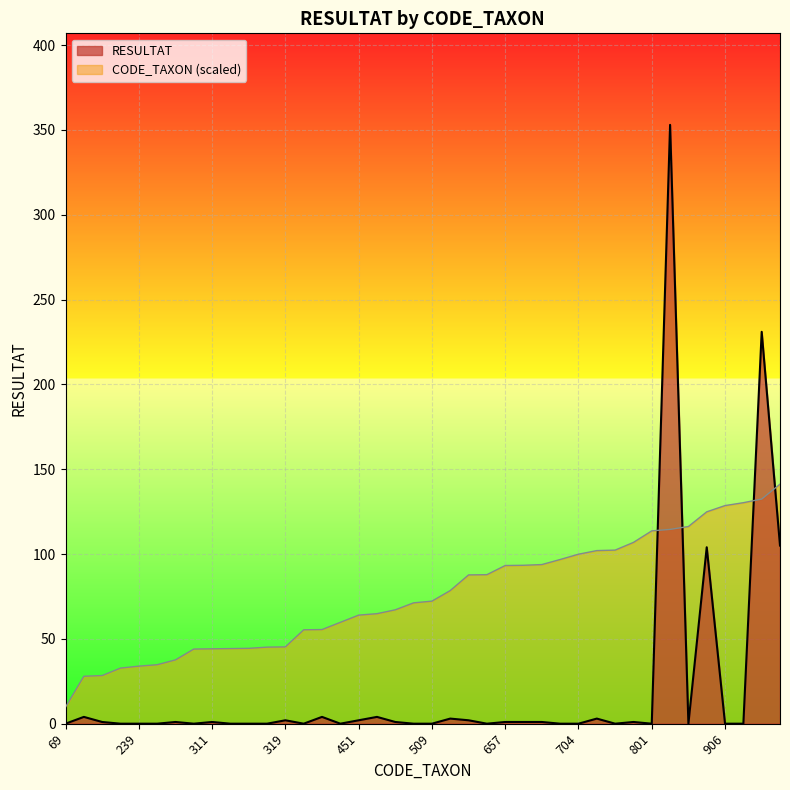

True or false: CODE_TAXON has more than 0 interior local peaks.

False